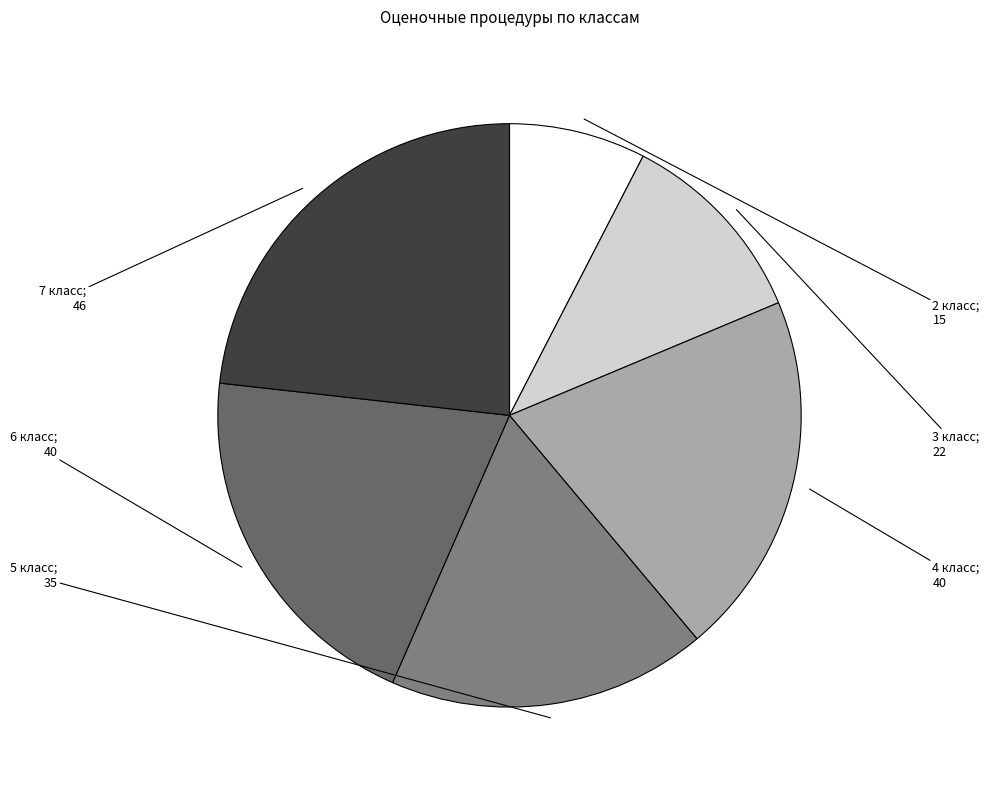

How many segments does this pie chart have?

6